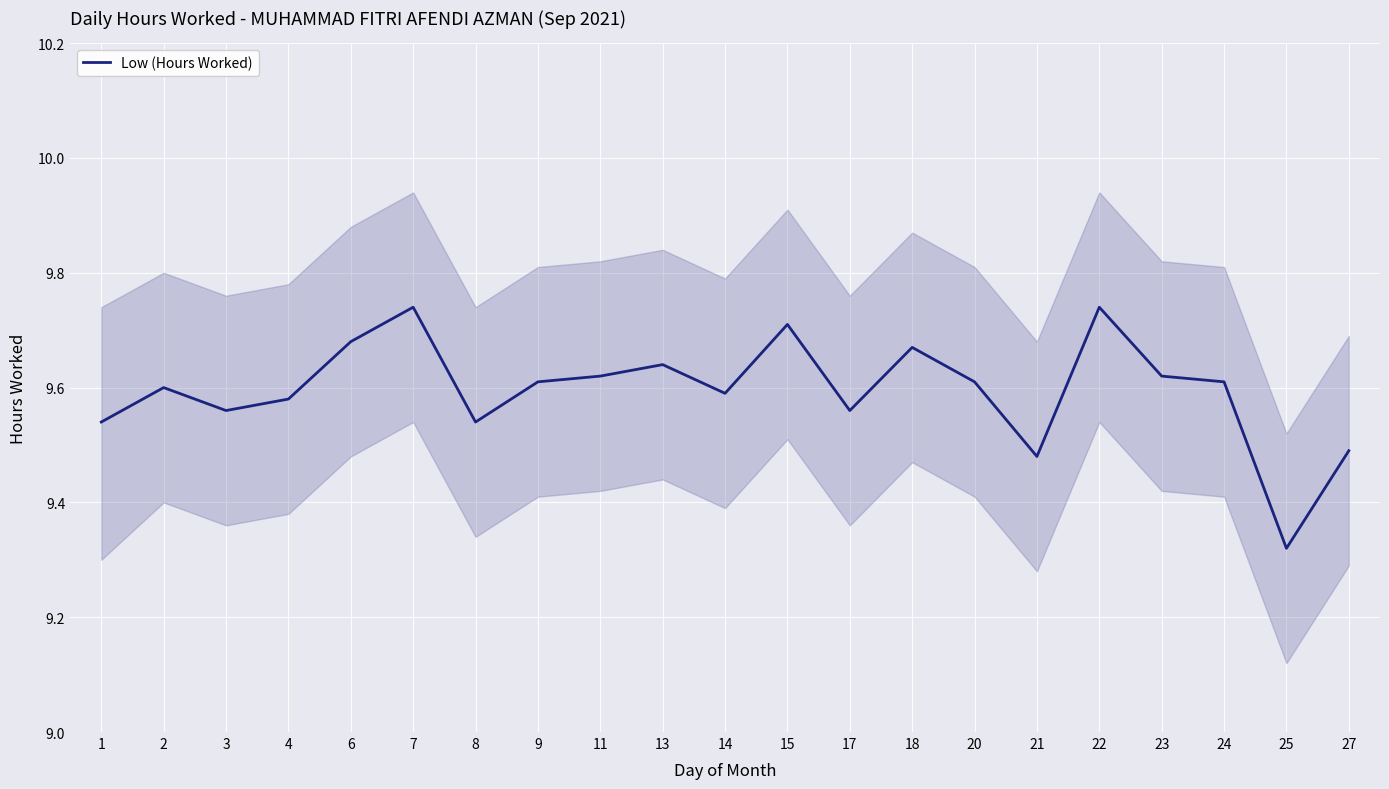

What is the sum of all values?

201.5